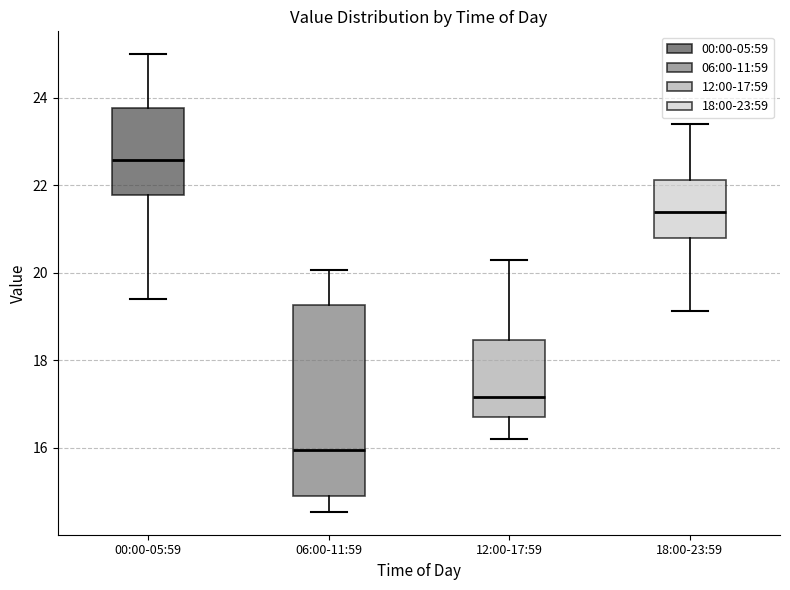

Comparing the boxes themselves (not the whiskers), which one is the tallest?

06:00-11:59